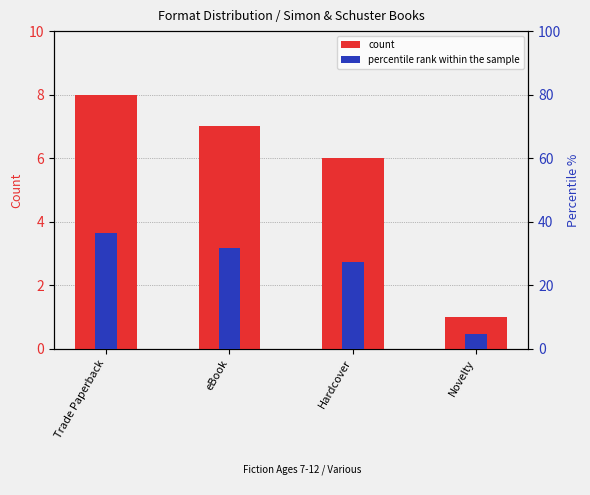

Where does the percentile rank within the sample series first go above 31?

Trade Paperback